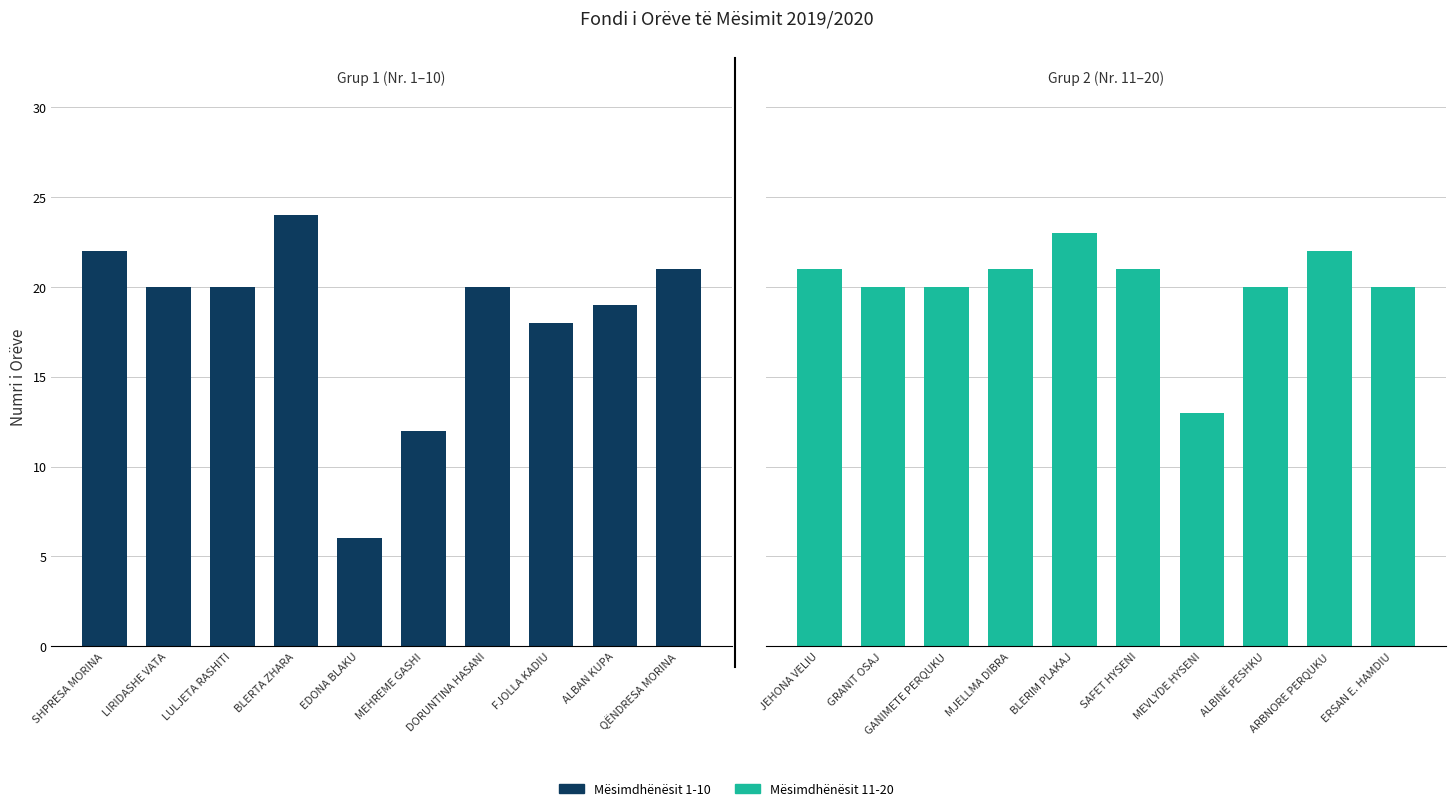

Which has a higher value, EDONA BLAKU or SHPRESA MORINA?

SHPRESA MORINA